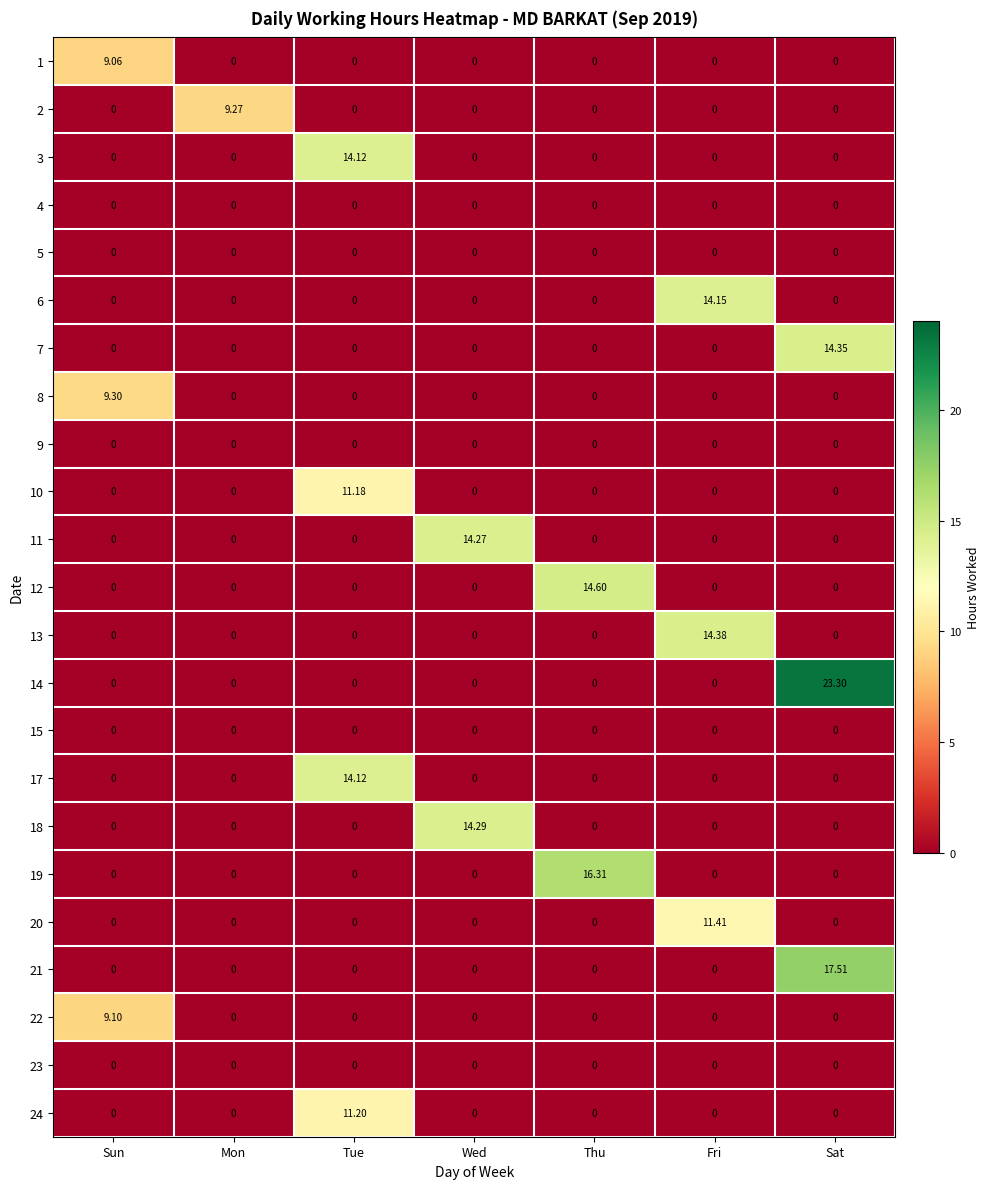

What is the difference between the highest and lowest values at Thu?

16.3